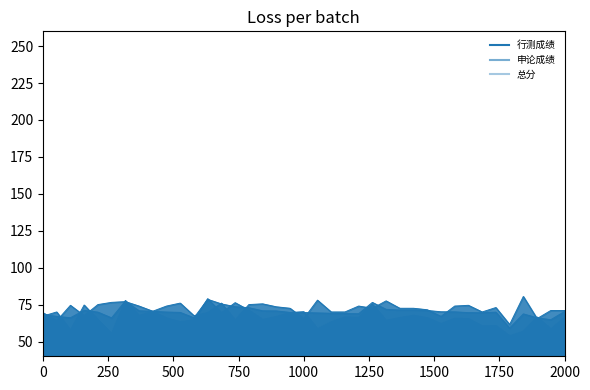

Reading left to right, list all the values displayed in this chart.

行测成绩: 67.2	70.0	57.7	74.7	64.8	55.5	77.8	67.6	70.4	65.9	63.4	64.6	79.0	69.4	76.3	71.2	64.9	66.9	69.6	70.2	58.6	63.3	66.6	66.3	75.3	64.3	66.2	67.7	66.1	62.1	65.7	65.5	60.5	60.7	53.8	56.9	66.6	58.5	66.3
申论成绩: 69.5	64.0	74.5	67.5	75.0	76.5	77.0	74.0	70.5	74.0	76.0	67.5	69.5	76.0	64.5	75.0	75.5	73.5	72.5	65.5	78.0	70.0	70.0	74.0	72.5	77.5	72.5	72.5	71.5	67.0	74.0	74.5	70.0	73.0	61.5	80.5	65.5	71.0	71.0
总分: 68.3	67.0	66.1	71.1	69.9	66.0	77.4	70.8	70.5	70.0	69.7	66.0	78.5	75.5	73.6	72.9	70.8	70.7	69.7	69.6	69.3	69.1	68.9	68.8	76.5	71.8	71.3	71.3	71.0	70.1	70.1	69.5	69.5	69.9	59.2	68.7	66.0	64.8	70.3